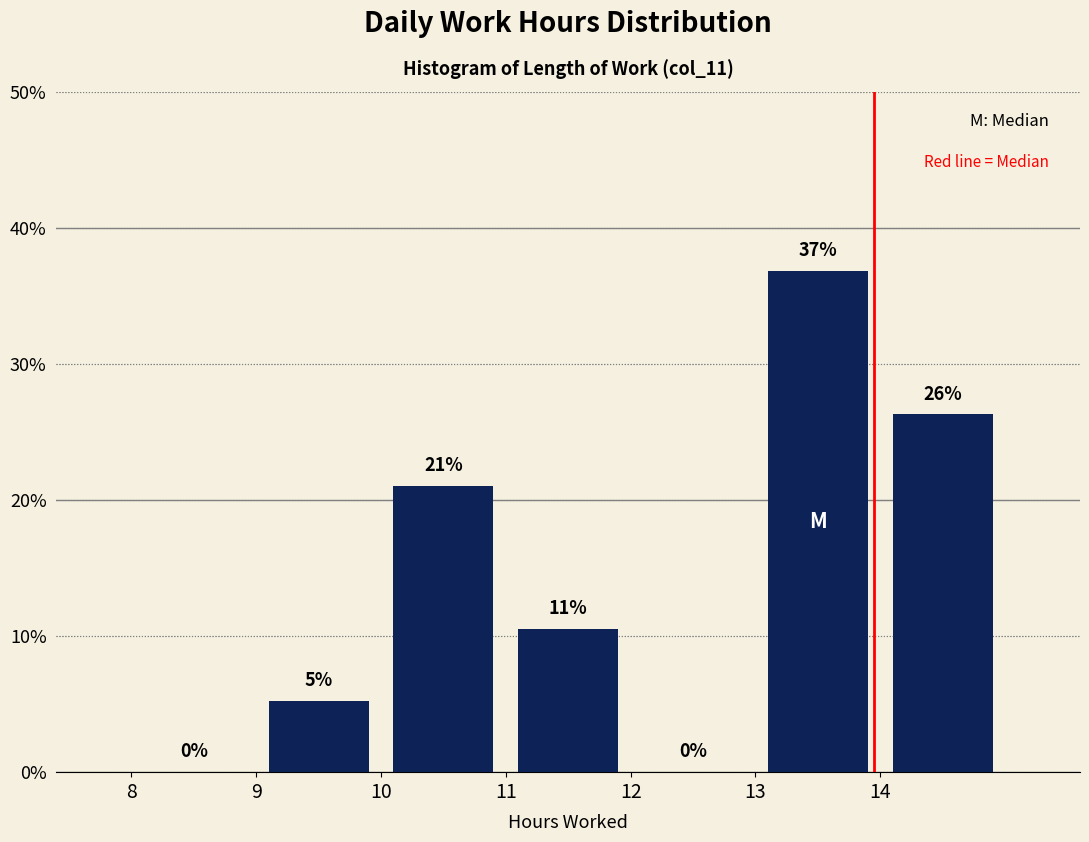

Which range on the x-axis has the tallest bar?

13 to 14